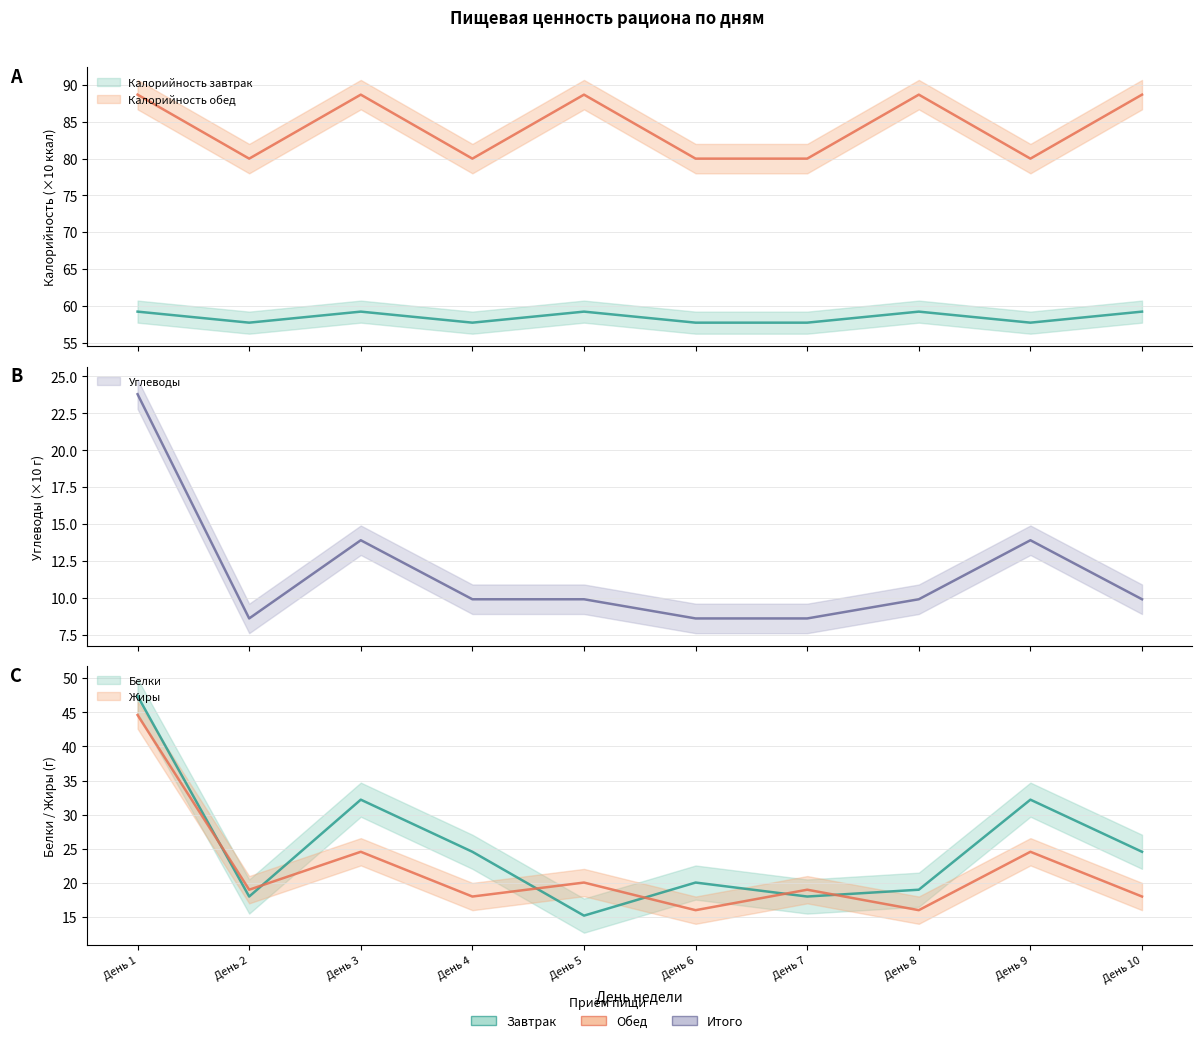

Where is Калорийность_breakfast nearest to the value 58?

День 2